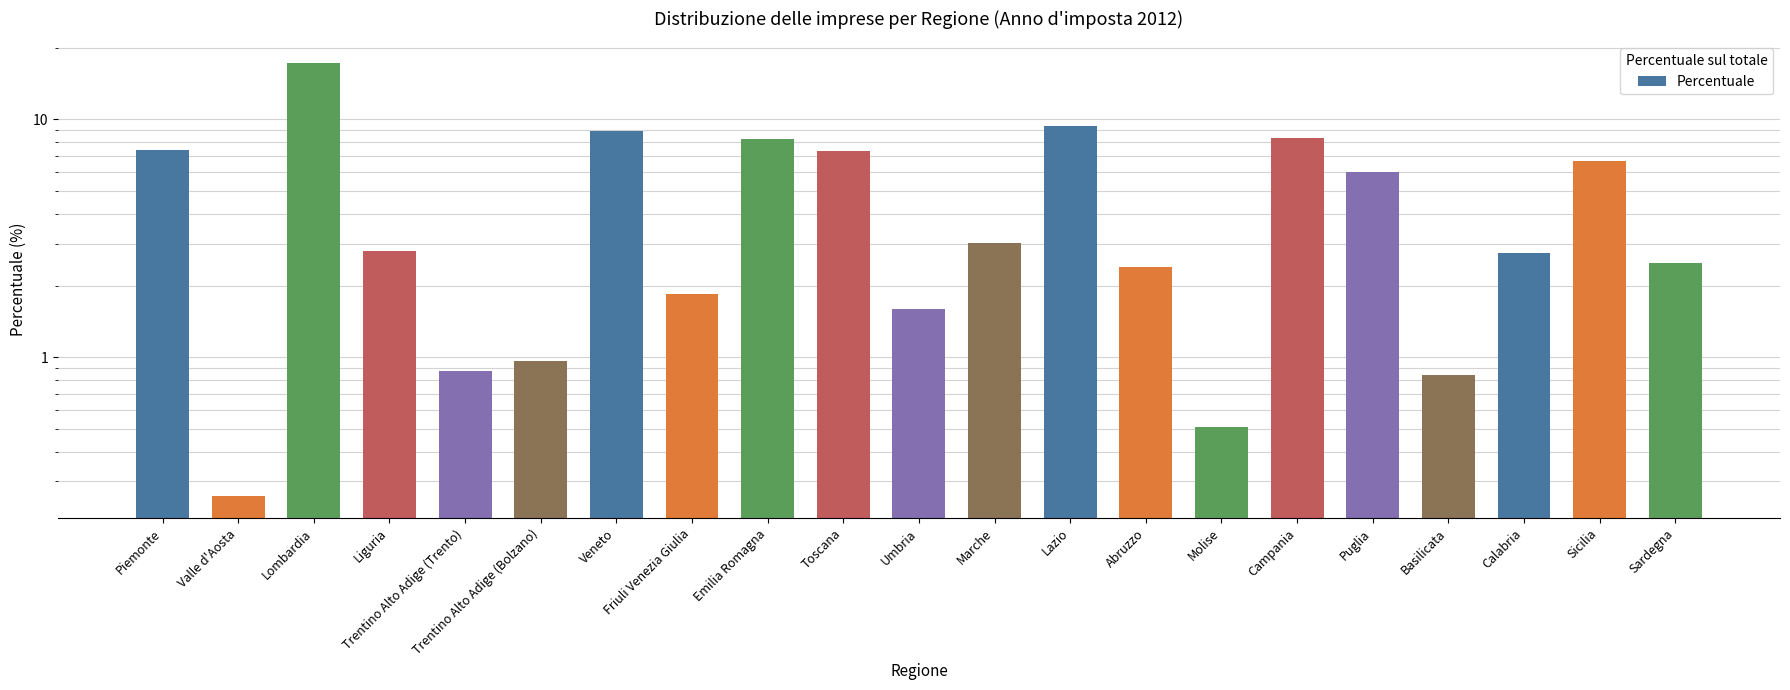

What is the value of the 8th bar from the left?

1.9